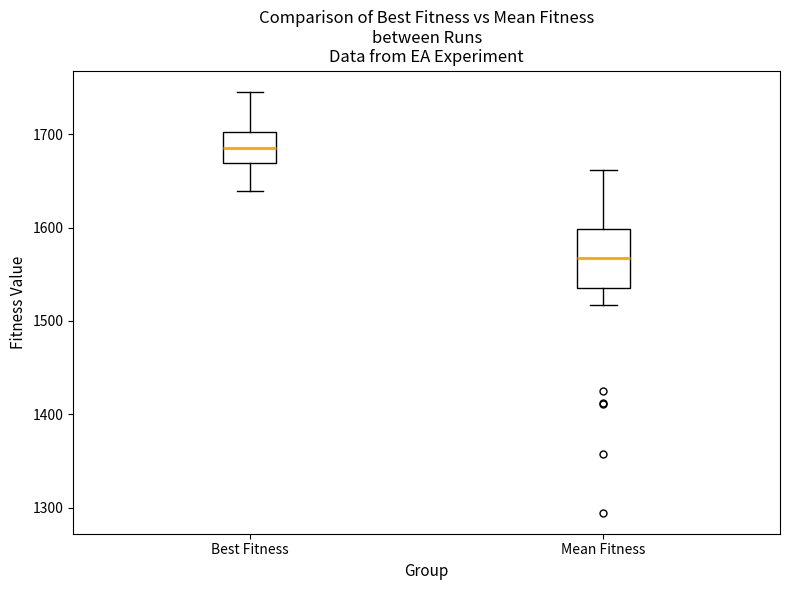

Comparing the boxes themselves (not the whiskers), which one is the tallest?

Mean Fitness